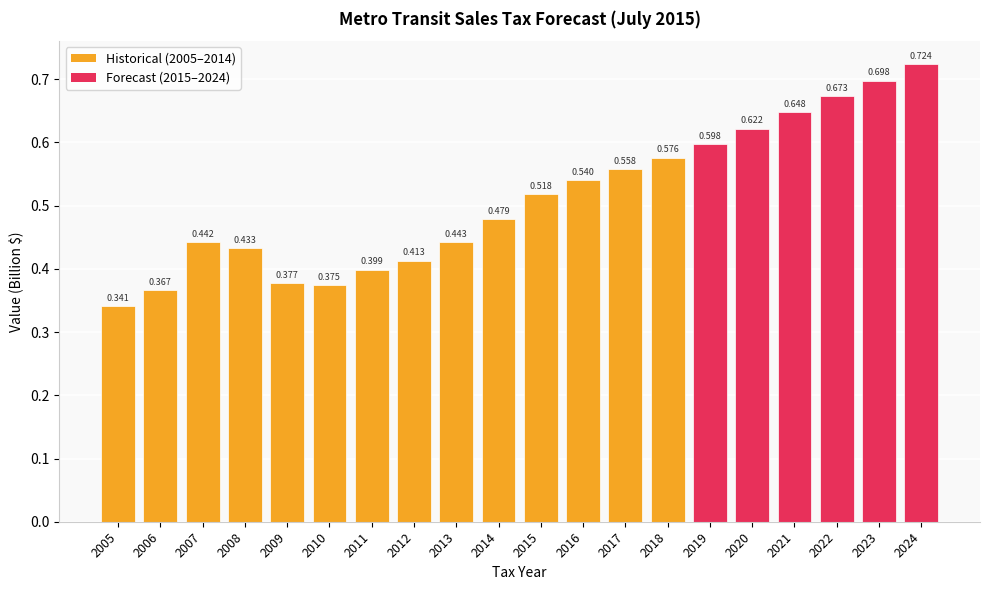

Reading left to right, extract all data points from this chart.

0.3	0.4	0.4	0.4	0.4	0.4	0.4	0.4	0.4	0.5	0.5	0.5	0.6	0.6	0.6	0.6	0.6	0.7	0.7	0.7